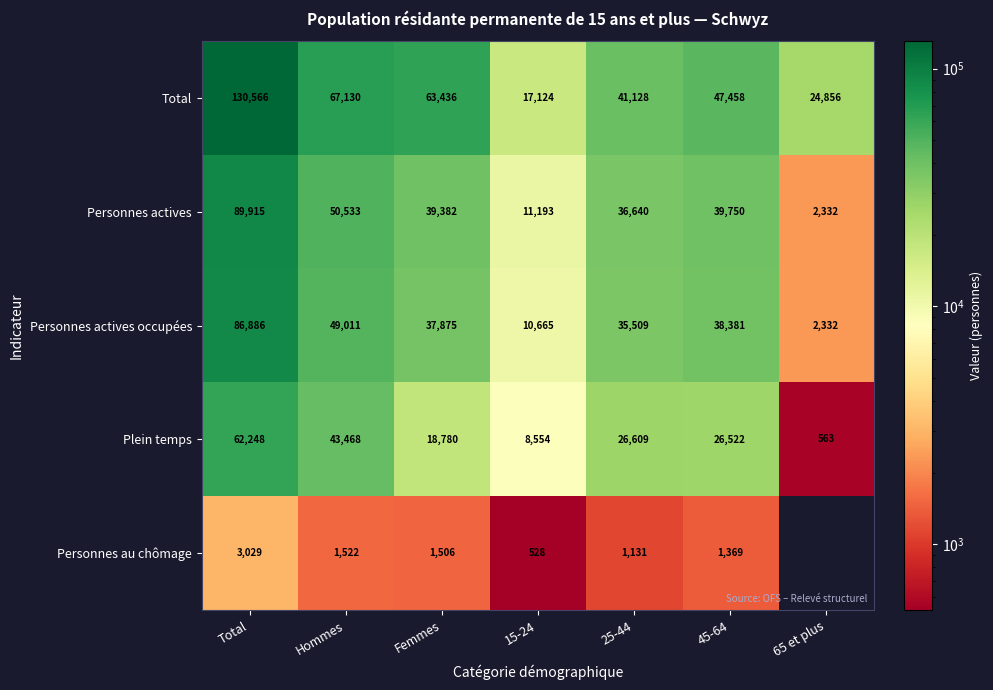

What is the maximum value shown in the chart?

130566.0